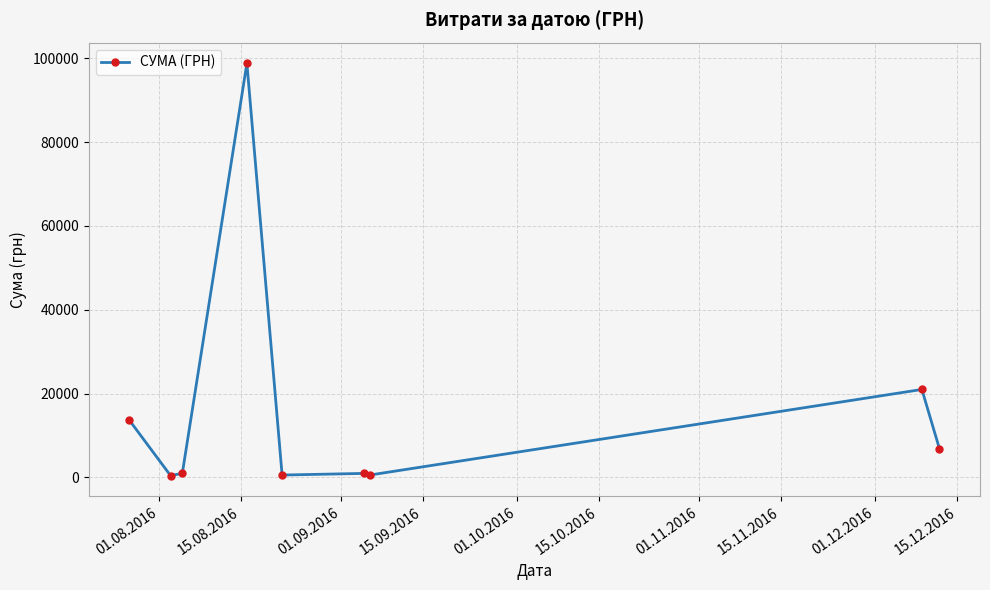

What is the value of the 4th point from the left?

98821.0